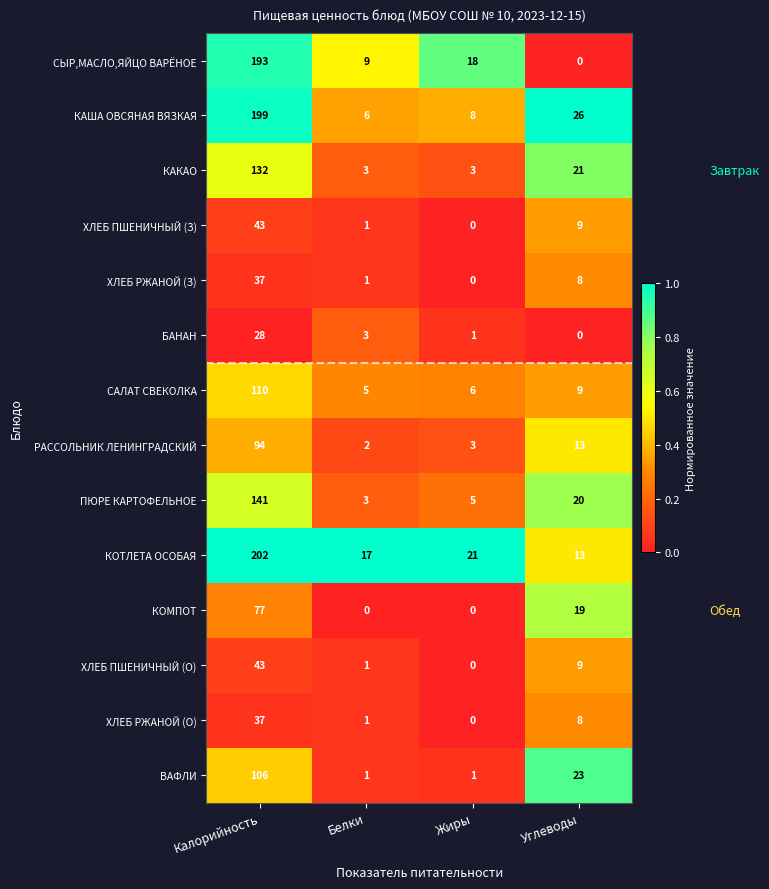

What is the difference between the second highest and minimum values in the РАССОЛЬНИК ЛЕНИНГРАДСКИЙ series?

11